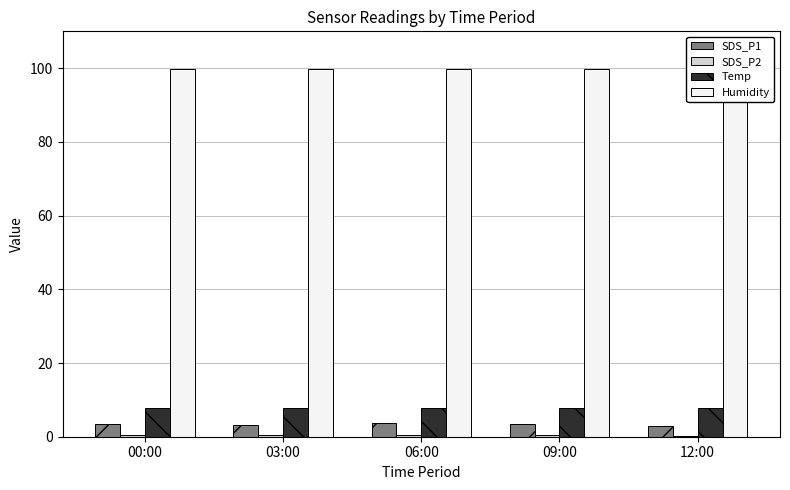

Reading left to right, list all the values displayed in this chart.

SDS_P1: 3.5	3.2	3.7	3.5	2.9
SDS_P2: 0.4	0.4	0.6	0.5	0.3
Temp: 7.9	7.8	7.8	7.9	7.9
Humidity: 99.9	99.9	99.9	99.9	99.9